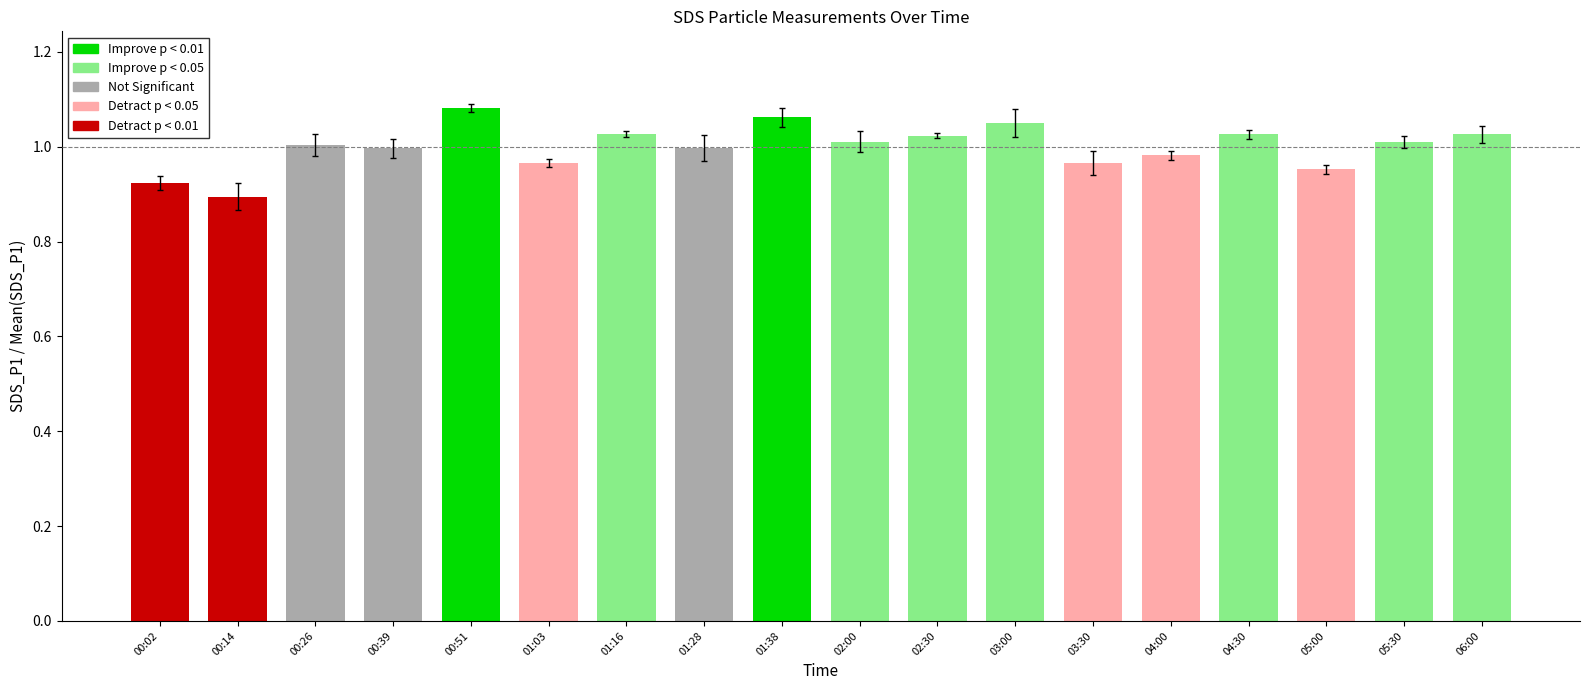

What is the difference between the second highest and second lowest values?

0.1